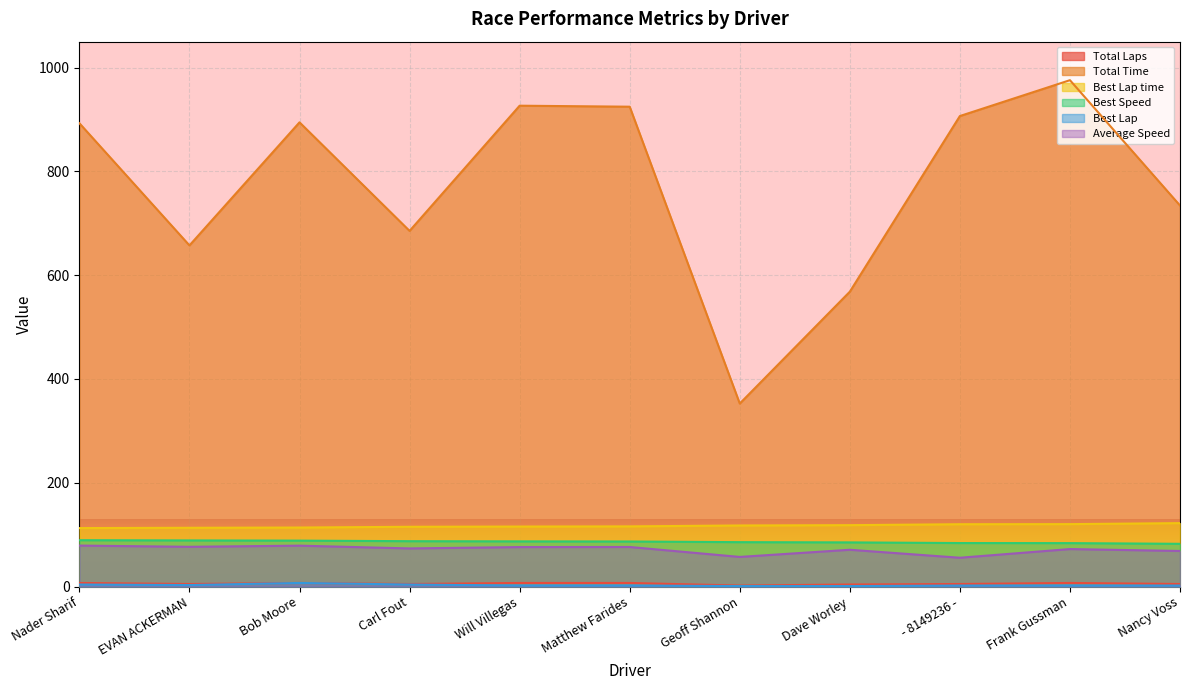

What is the value of the Best Lap point at the 3rd from the left?

7.0